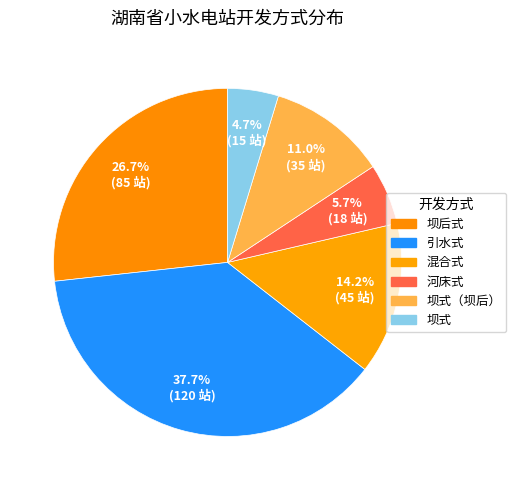

True or false: 混合式 accounts for 8% of the total.

False